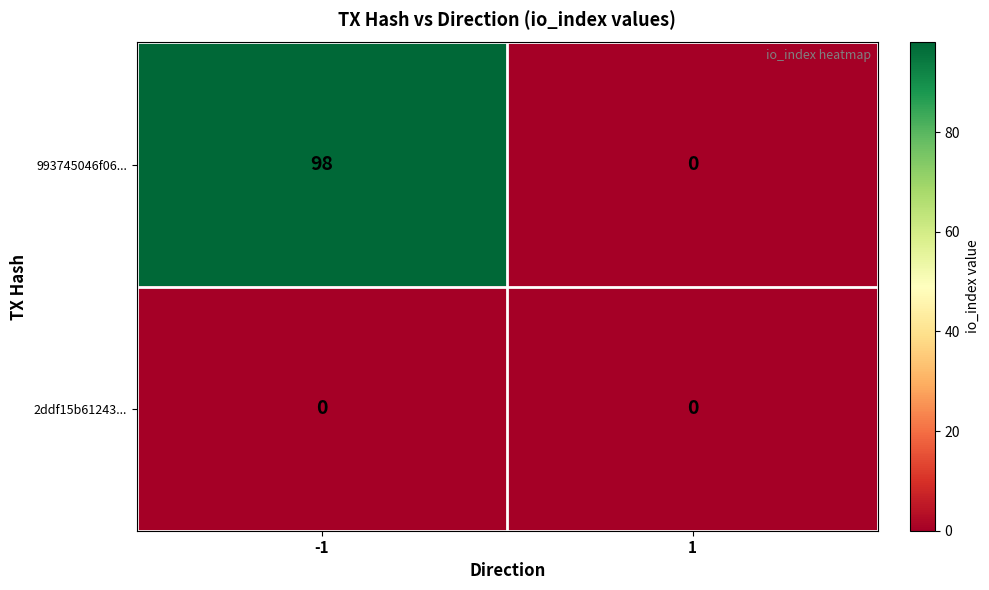

What is the spread (max minus min) of values at -1?

98